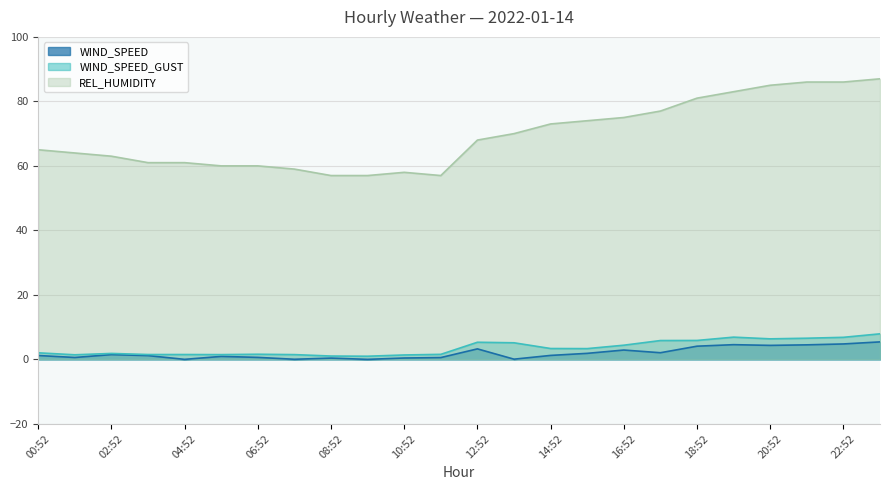

What is the sum of the WIND_SPEED_GUST values at 02:52 and 04:52?

3.3